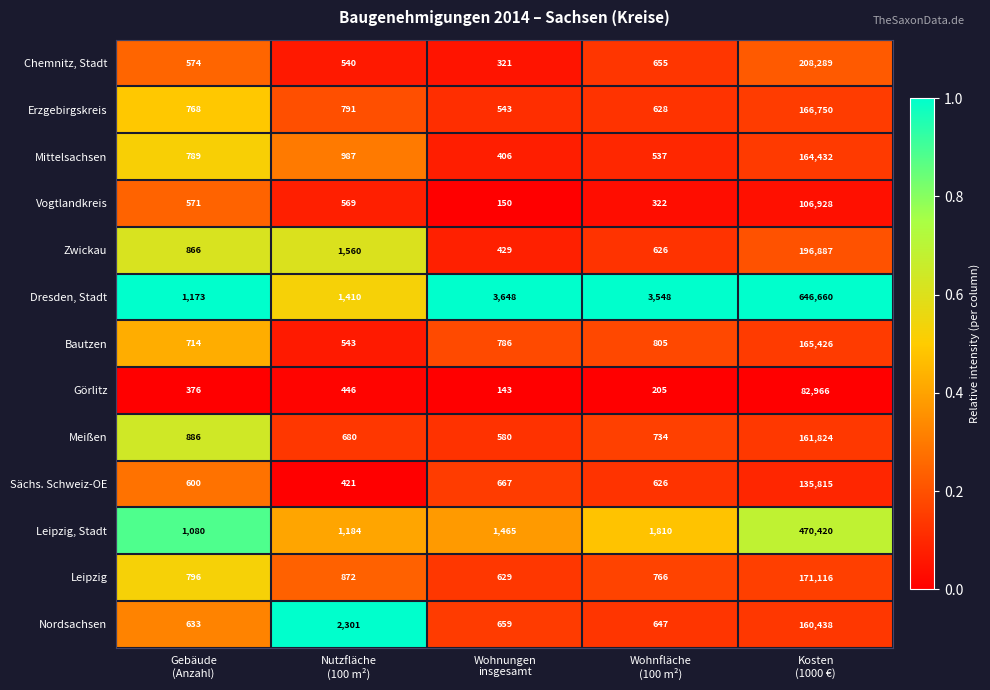

What is the difference between the maximum and minimum values in the Mittelsachsen series?

164026